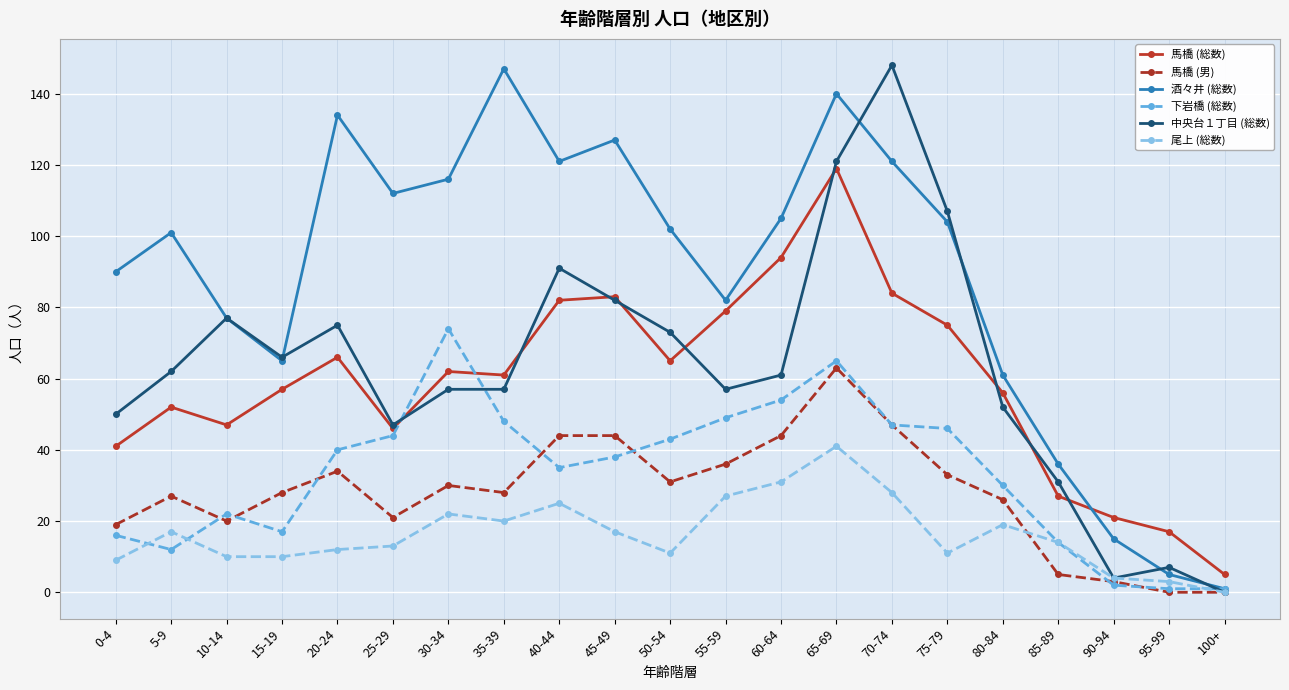

True or false: 馬橋 (総数) and 尾上 (総数) intersect in this chart.

False